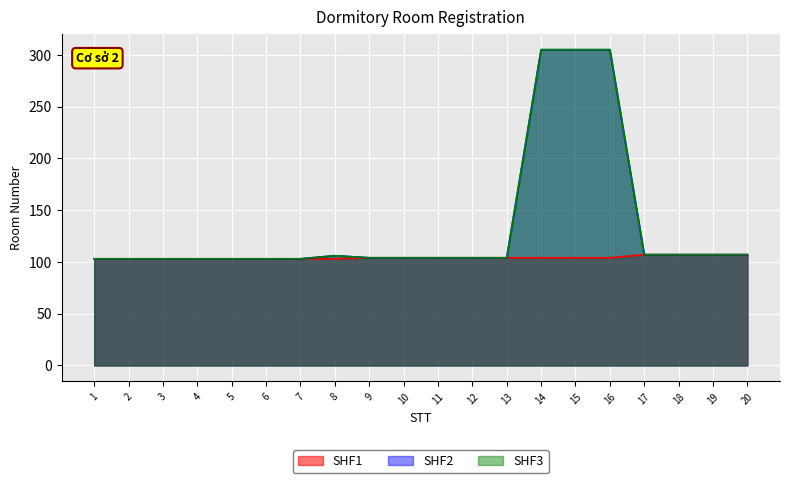

What is the sum of the SHF1 values at 17 and 6?

210